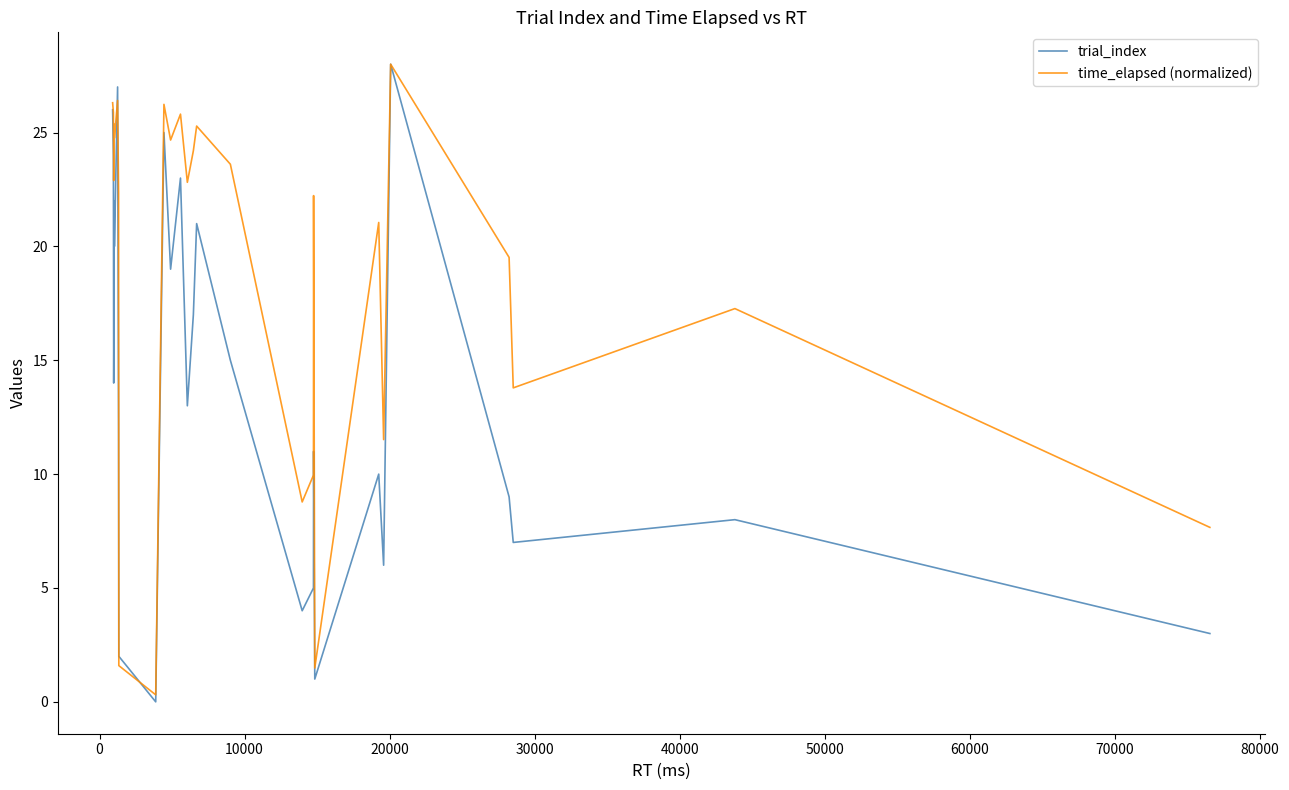

Rank the series by their average value, from lowest to highest.

trial_index, time_elapsed (normalized)